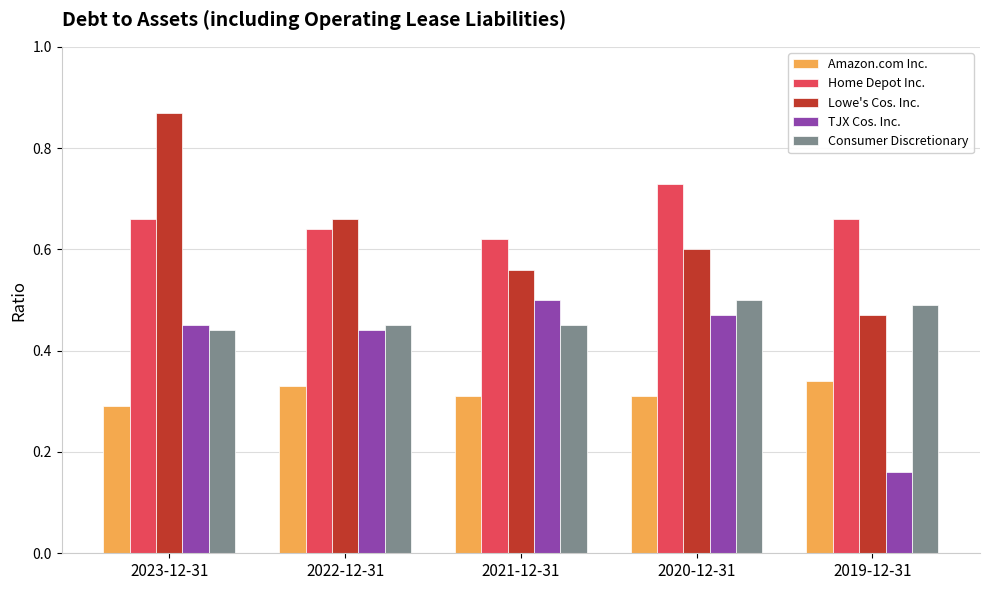

What are all the series names shown in the legend?

Amazon.com Inc., Home Depot Inc., Lowe's Cos. Inc., TJX Cos. Inc., Consumer Discretionary